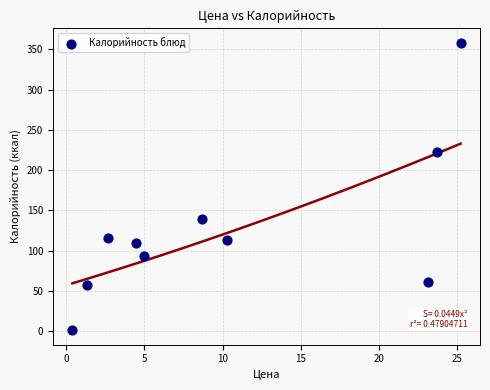

What is the range of Y values (max minus min)?

357.3